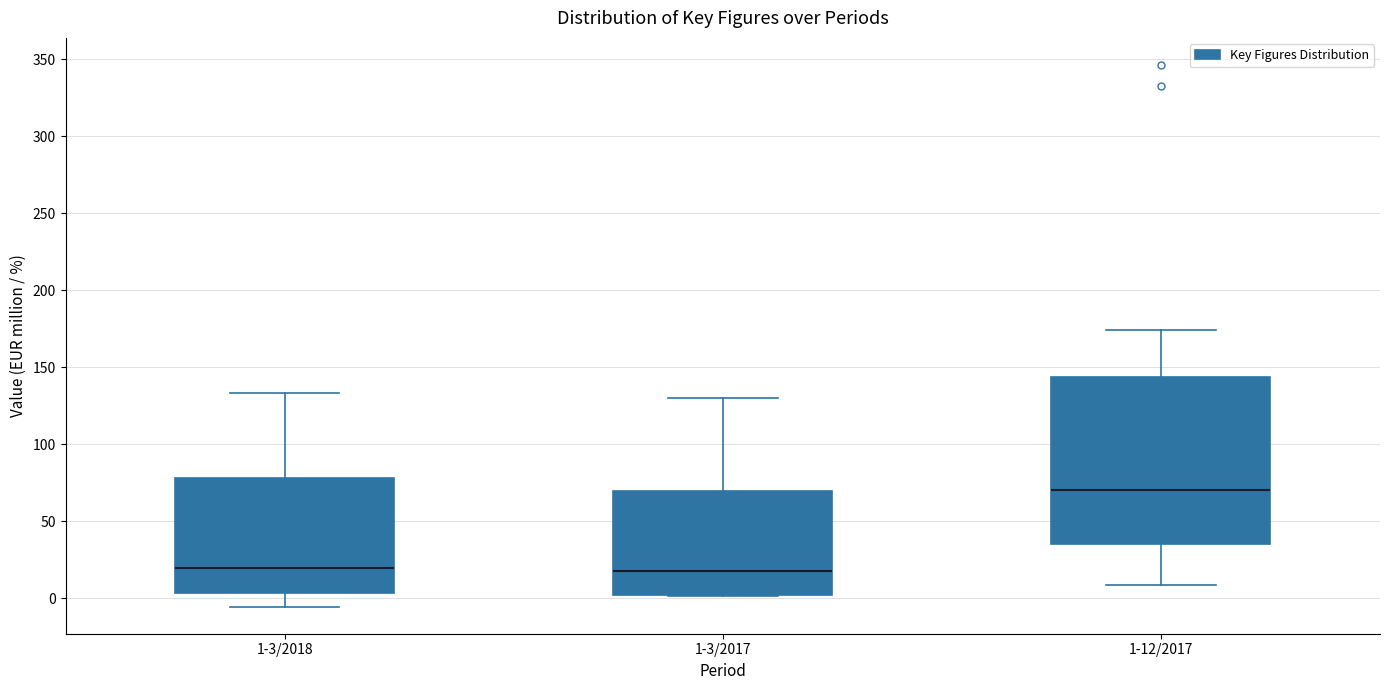

Which box is the tallest, from its lower edge to its upper edge?

1-12/2017